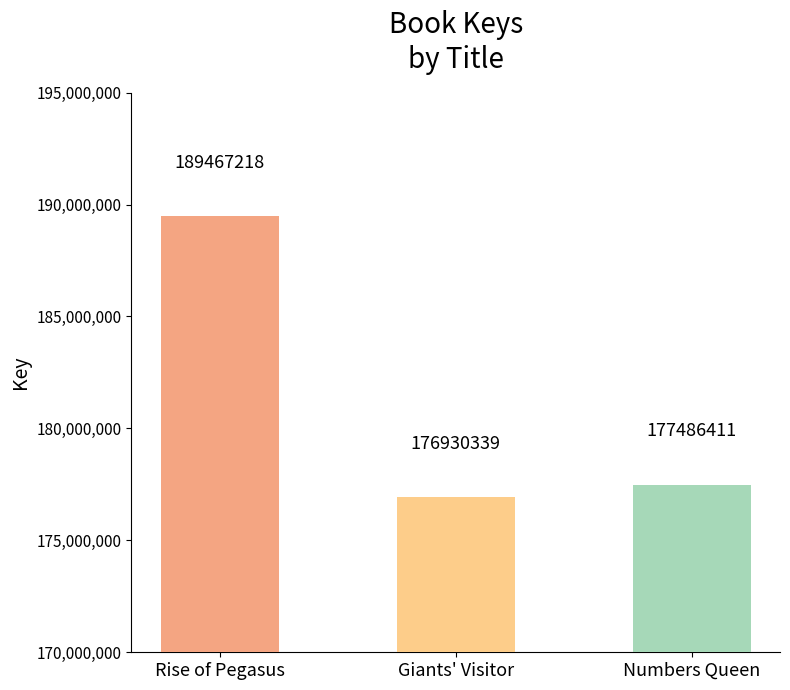

What is the label of the 3rd bar from the left?

Numbers Queen